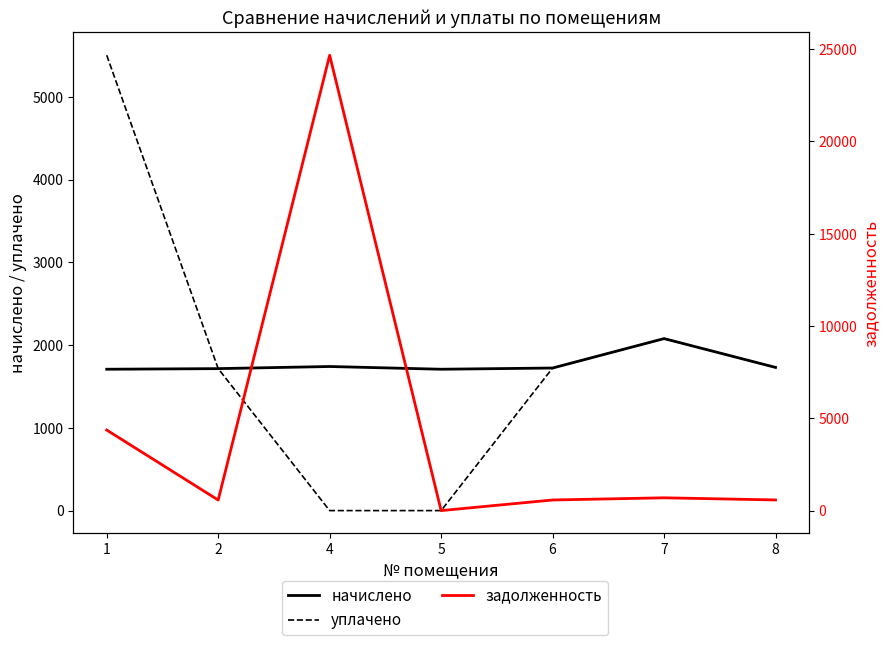

Is it true that начислено equals 2673.4 at 6?

False